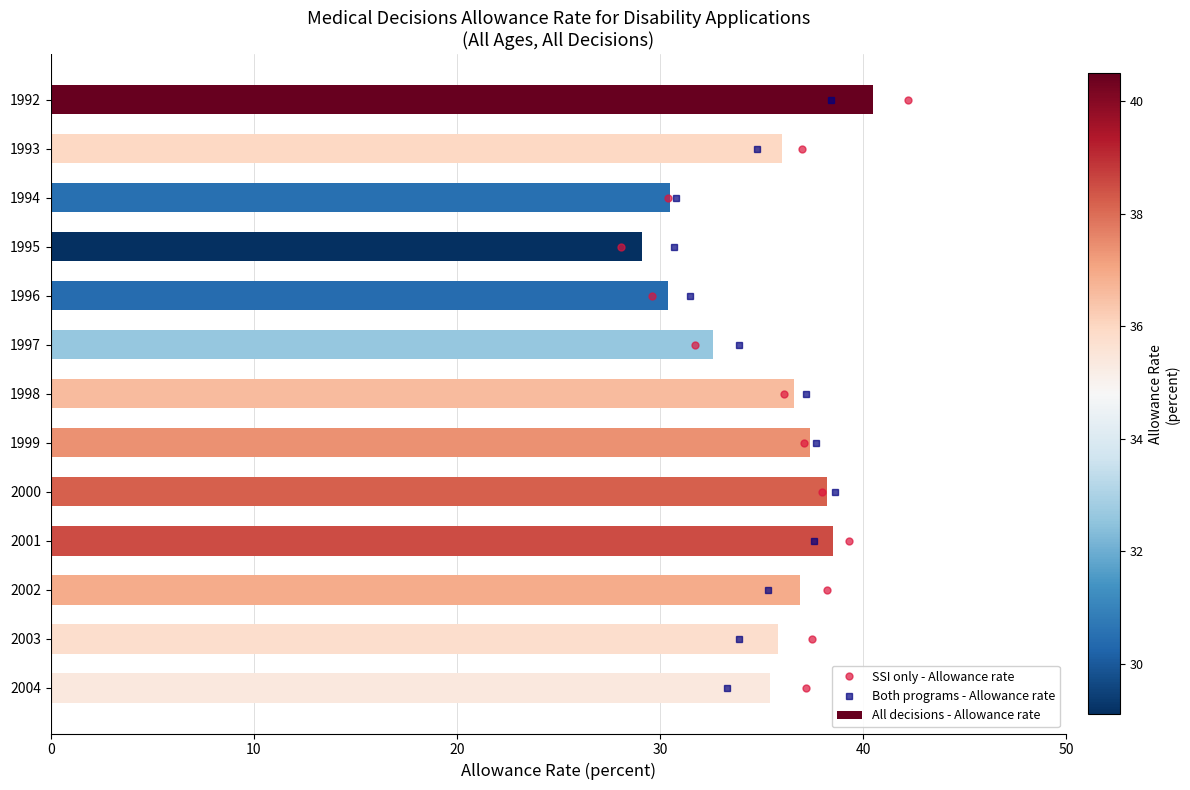

Are the bars grouped side by side (vs. stacked)?

Yes